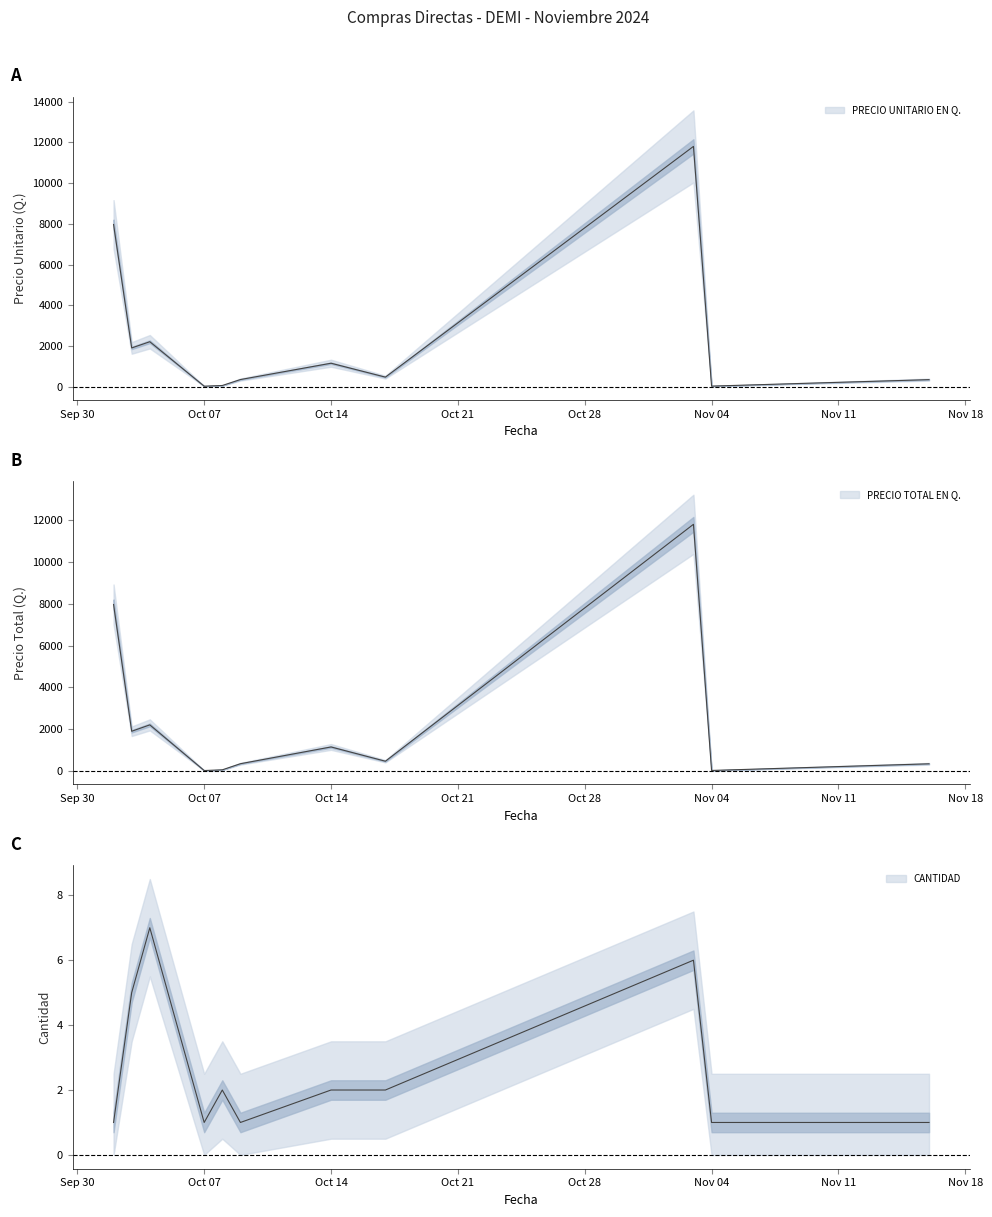

Reading left to right, transcribe all the data shown in this chart.

PRECIO UNITARIO EN Q.: 7969.5	1900.9	2206.4	21.0	55.0	347.6	1150.0	467.0	11804.6	25.0	343.2
PRECIO TOTAL EN Q.: 7969.5	1900.9	2206.4	21.0	55.0	347.6	1150.0	467.0	11804.6	25.0	343.2
CANTIDAD: 1.0	5.0	7.0	1.0	2.0	1.0	2.0	2.0	6.0	1.0	1.0